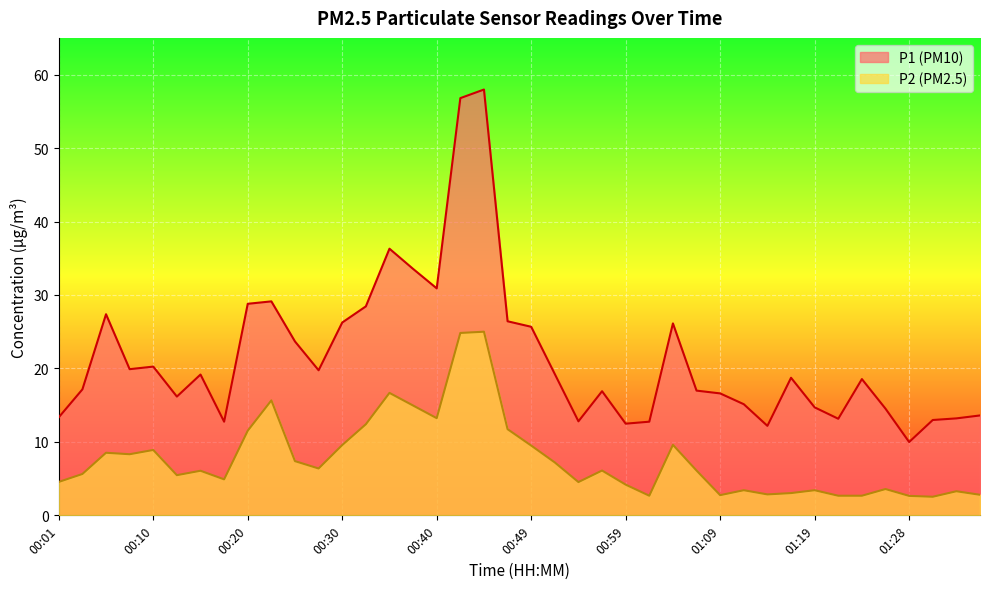

What is the average value of the P2 series?

7.7